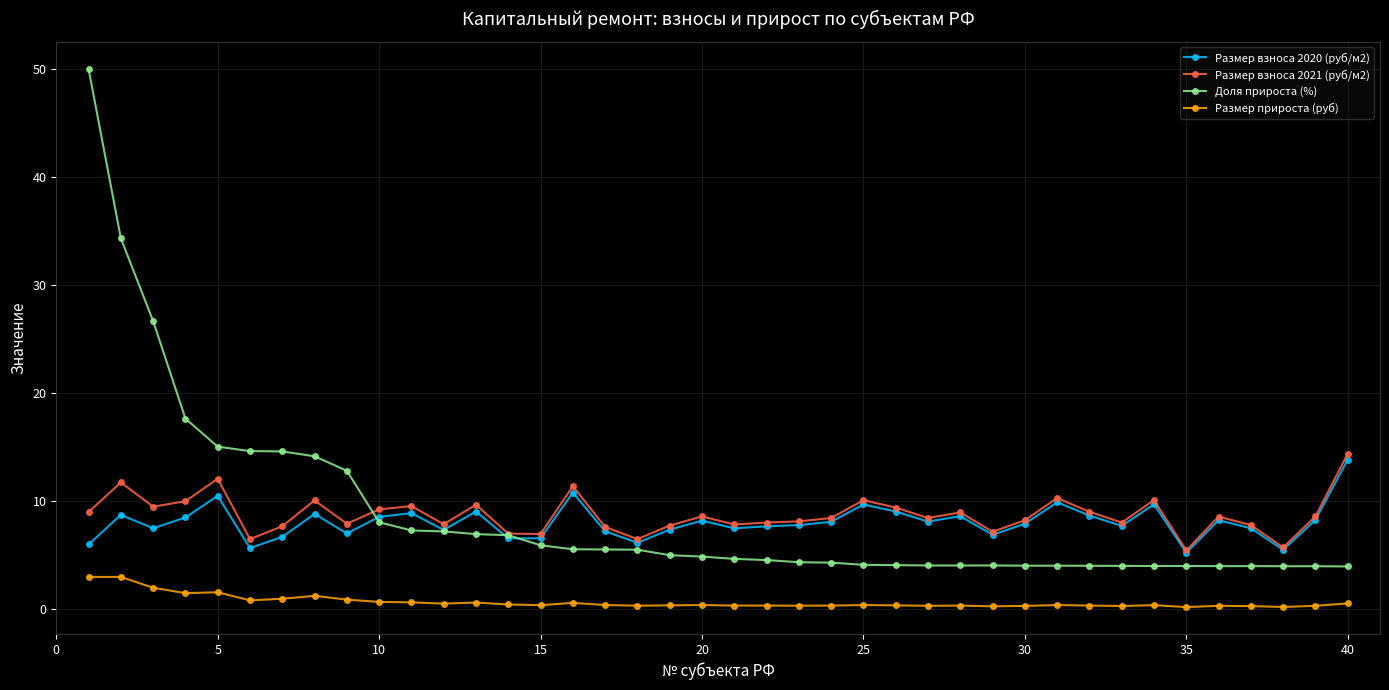

At how many categories does at least one series exceed 16?

4